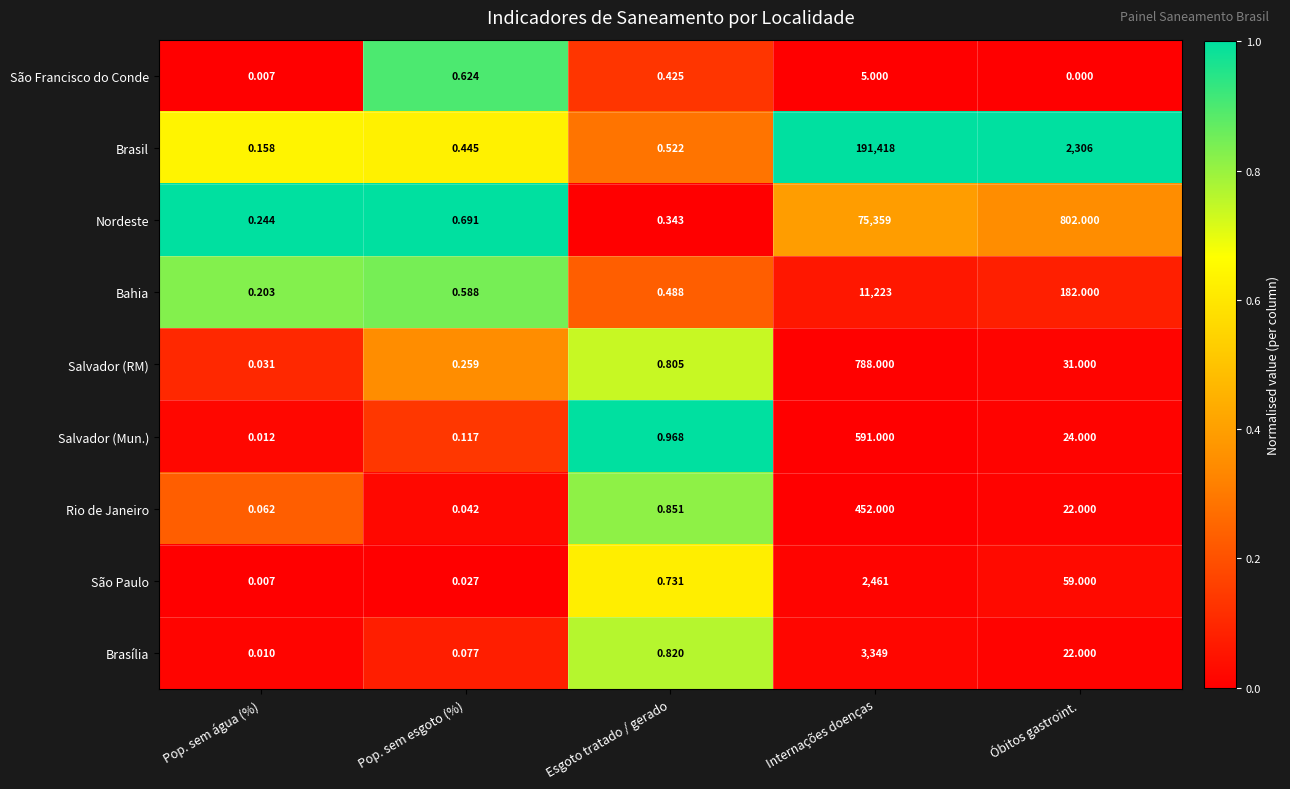

Rank the series by their maximum value, from lowest to highest.

São Francisco do Conde, Rio de Janeiro, Salvador (Mun.), Salvador (RM), São Paulo, Brasília, Bahia, Nordeste, Brasil